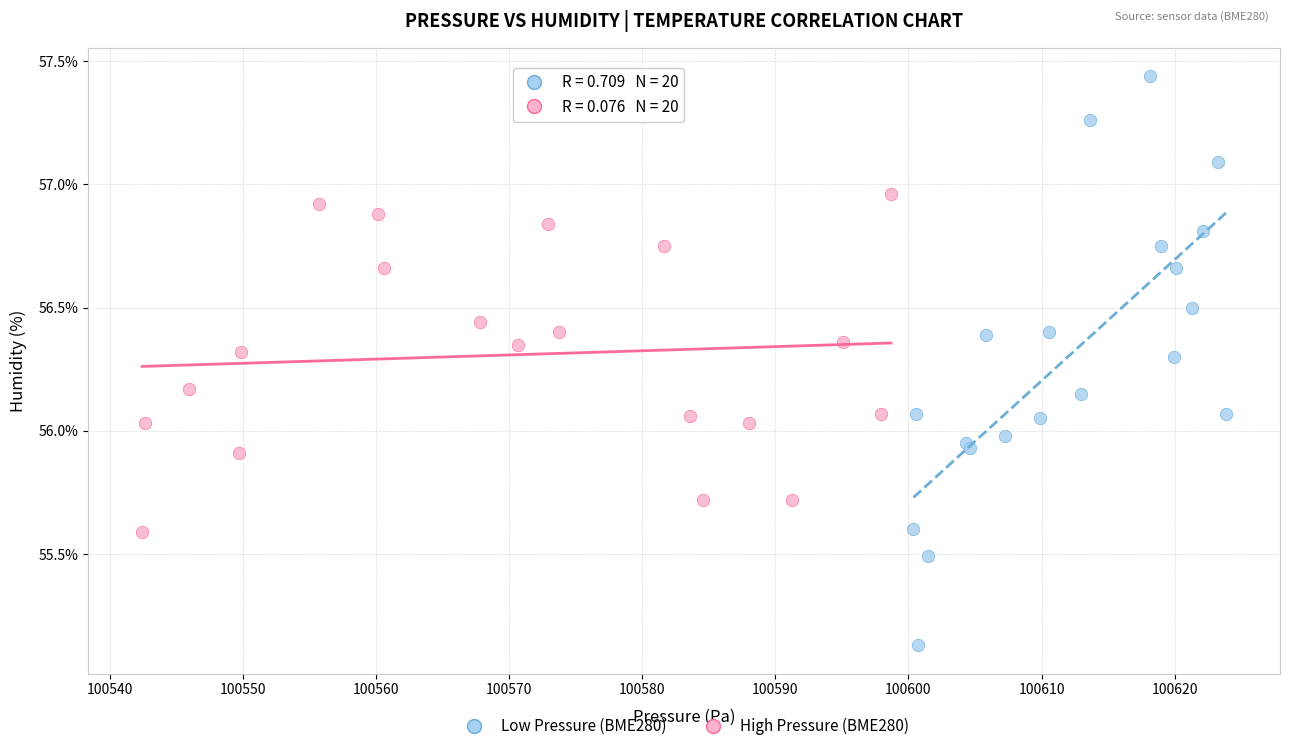

Which series contains the highest Y value?

Low Pressure (BME280)